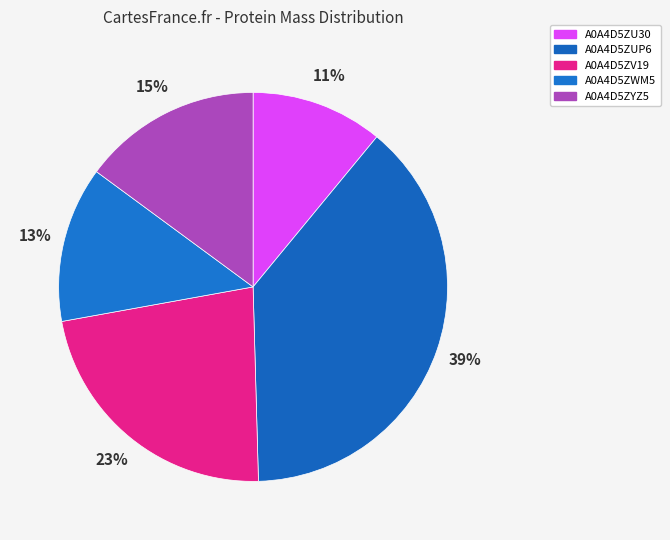

Is there a majority slice in this chart?

No